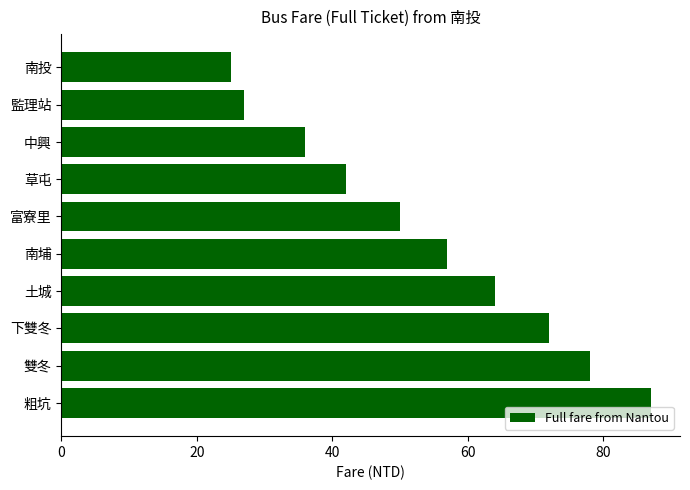

The chart shows a value of 98 at 土城. True or false?

False